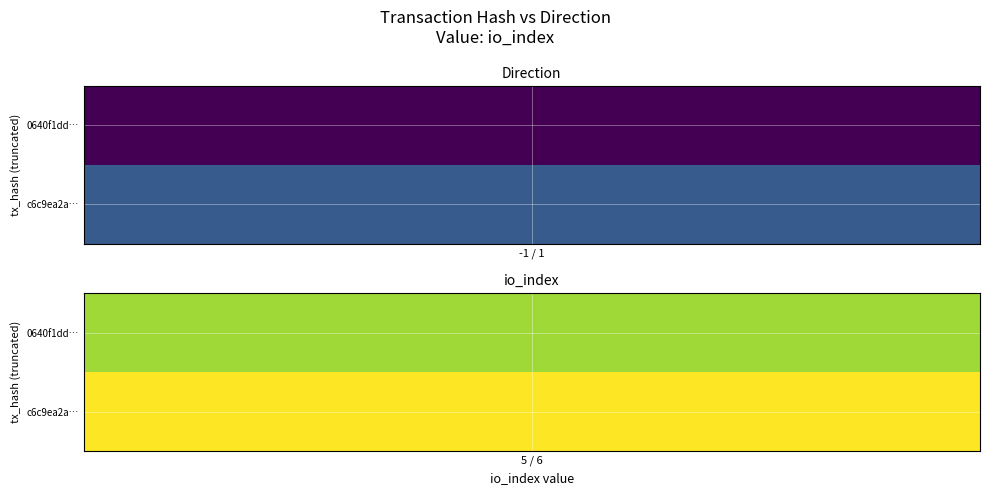

How many values in 0640f1ddaf9cefdc8c722f418933dcbe8b6ba49 are below zero?

1